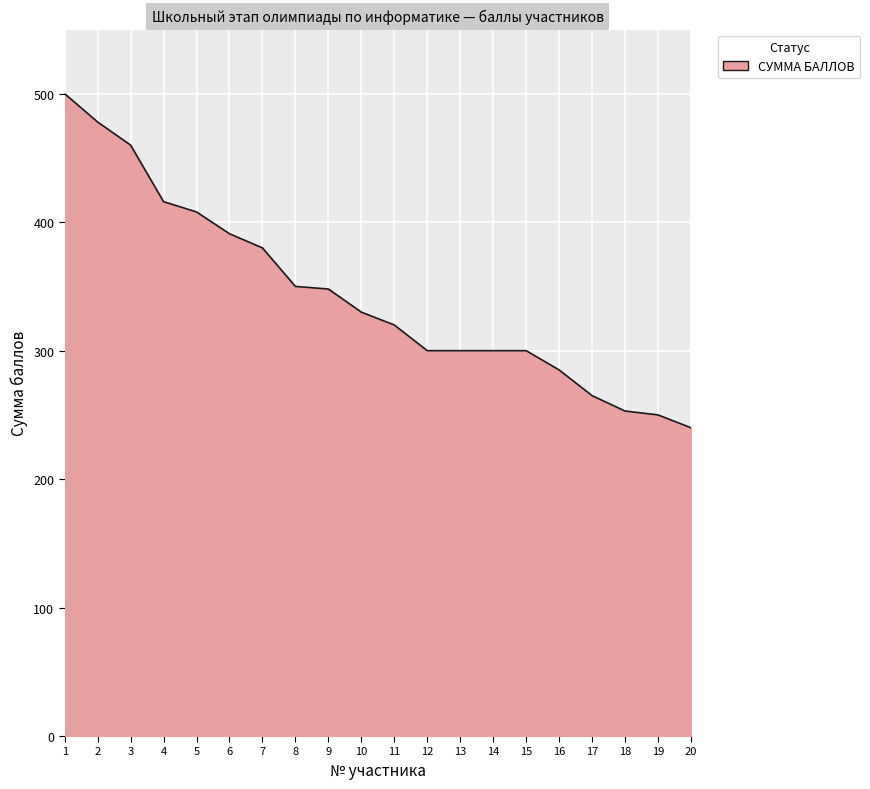

What is the difference between the maximum and minimum values?

260